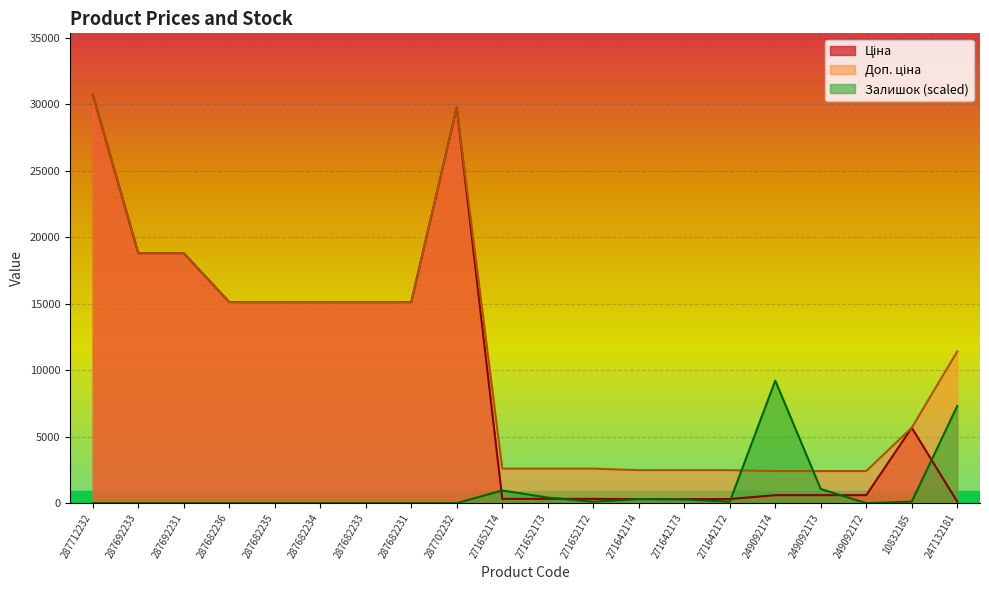

Between 287692233 and 249092172, which is larger?

287692233